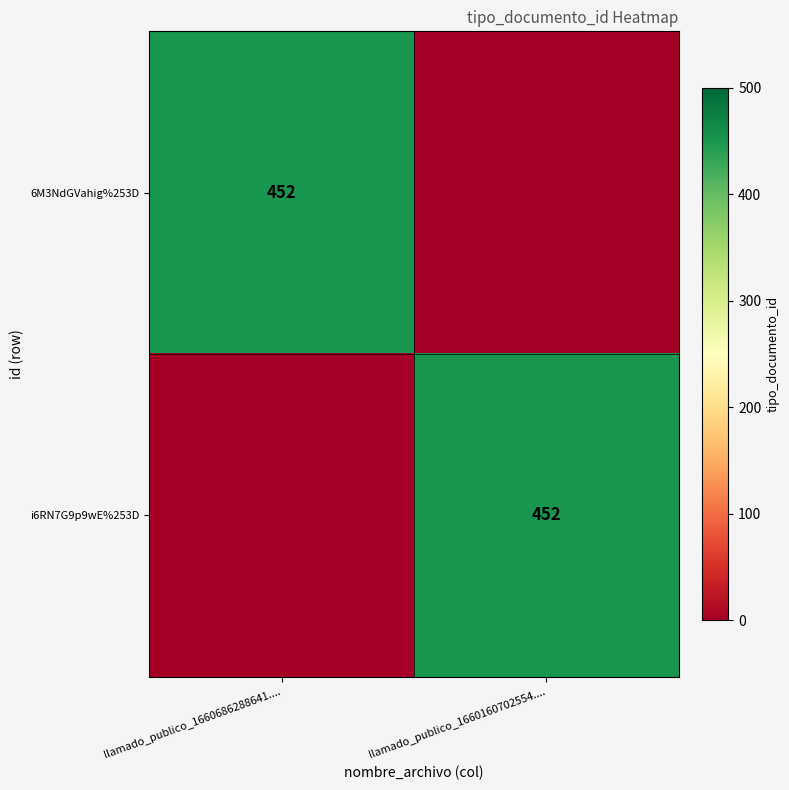

At which category is the sum across all series the highest?

llamado_publico_1660686288641....